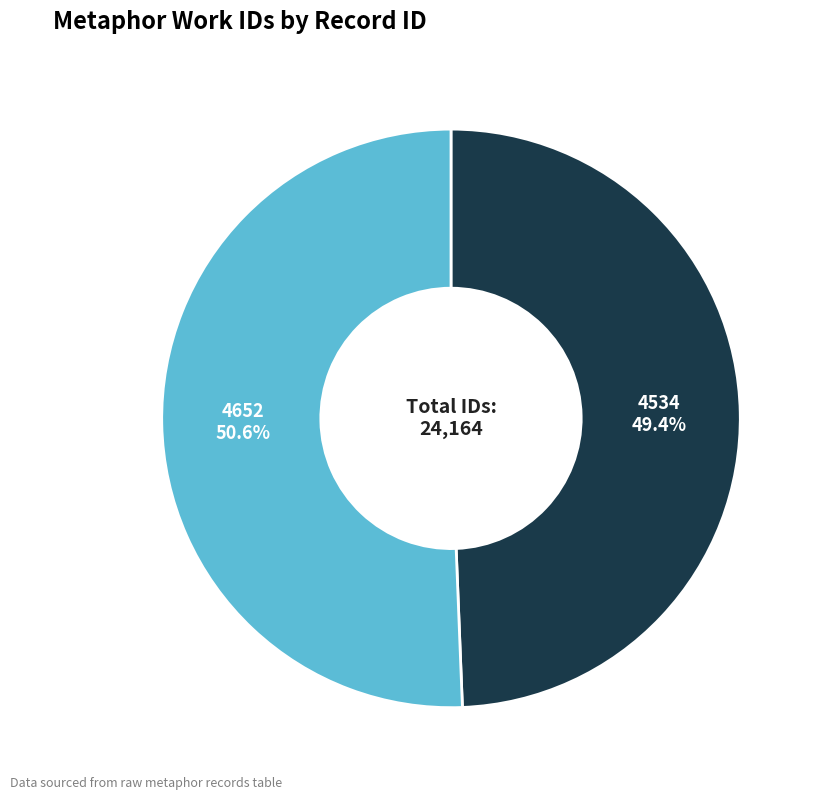

Does any single category account for the majority?

Yes